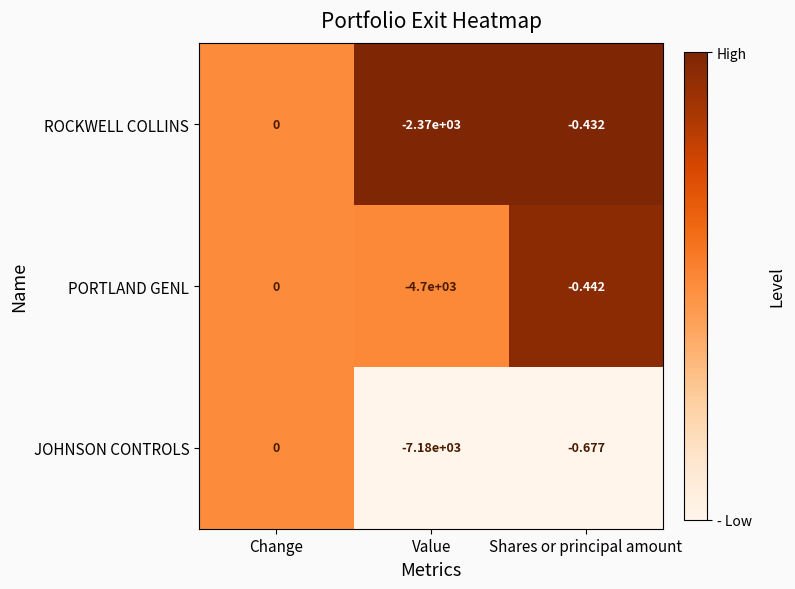

What is the spread (max minus min) of values at Shares or principal amount?

0.2